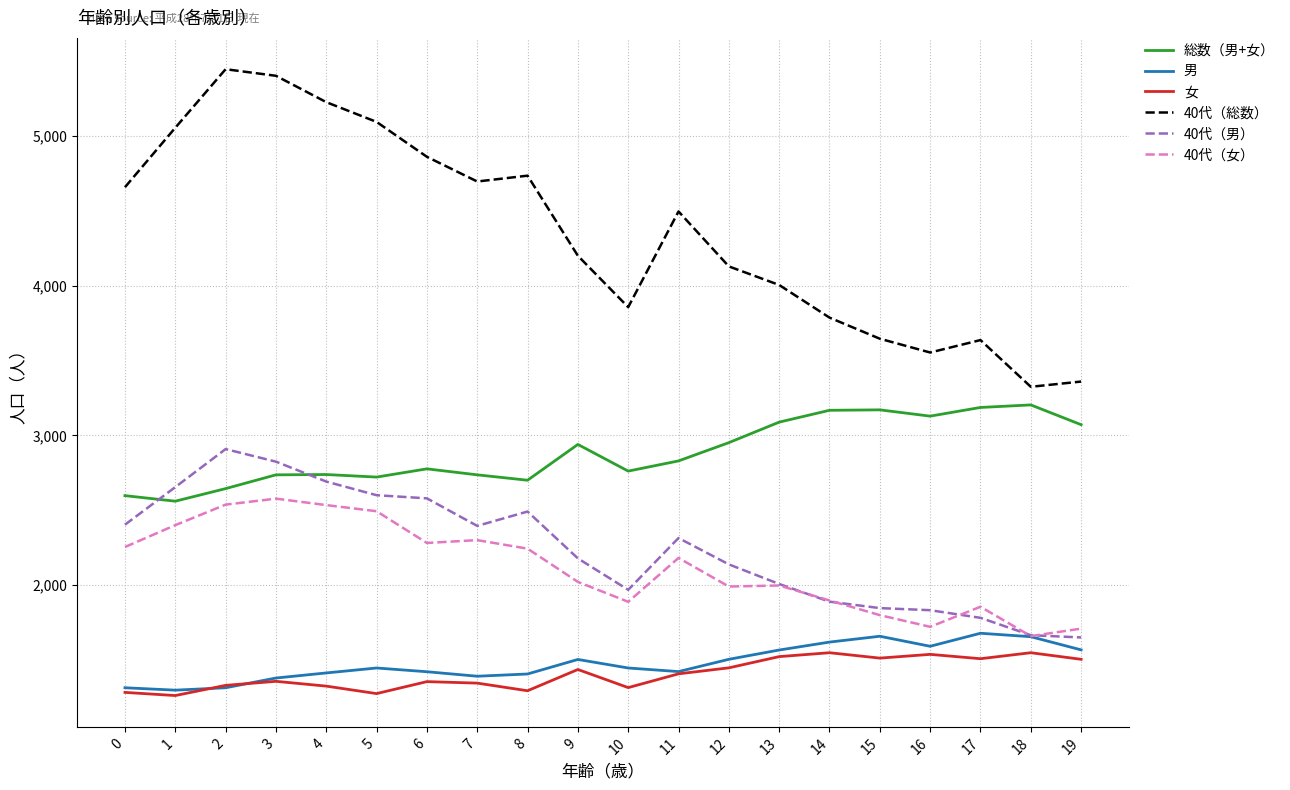

True or false: 女 has more than 2 points higher than both neighbors.

True